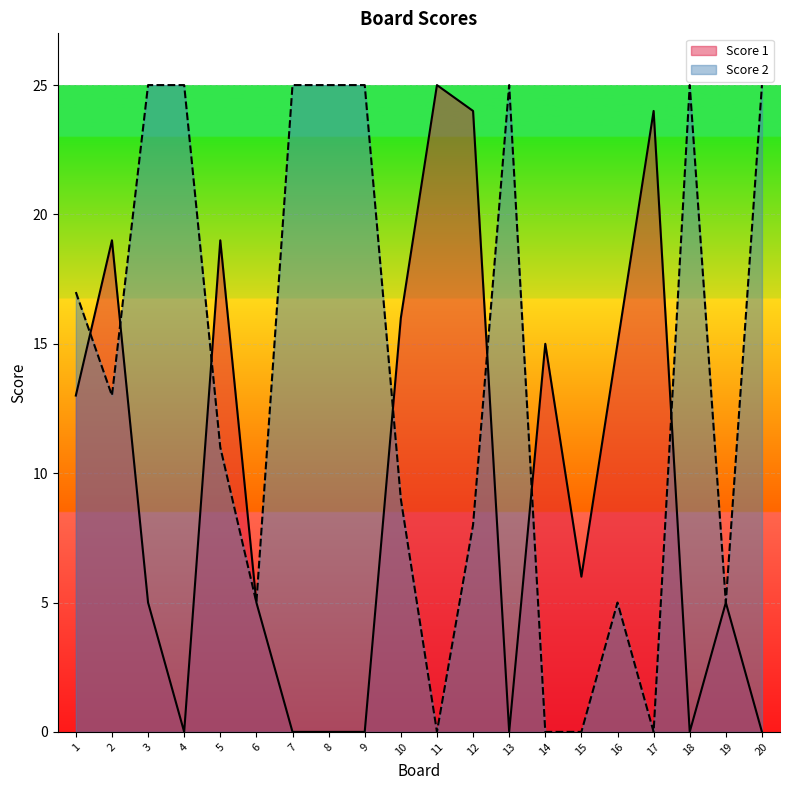

Is it true that Score 1 equals 19 at 2?

True